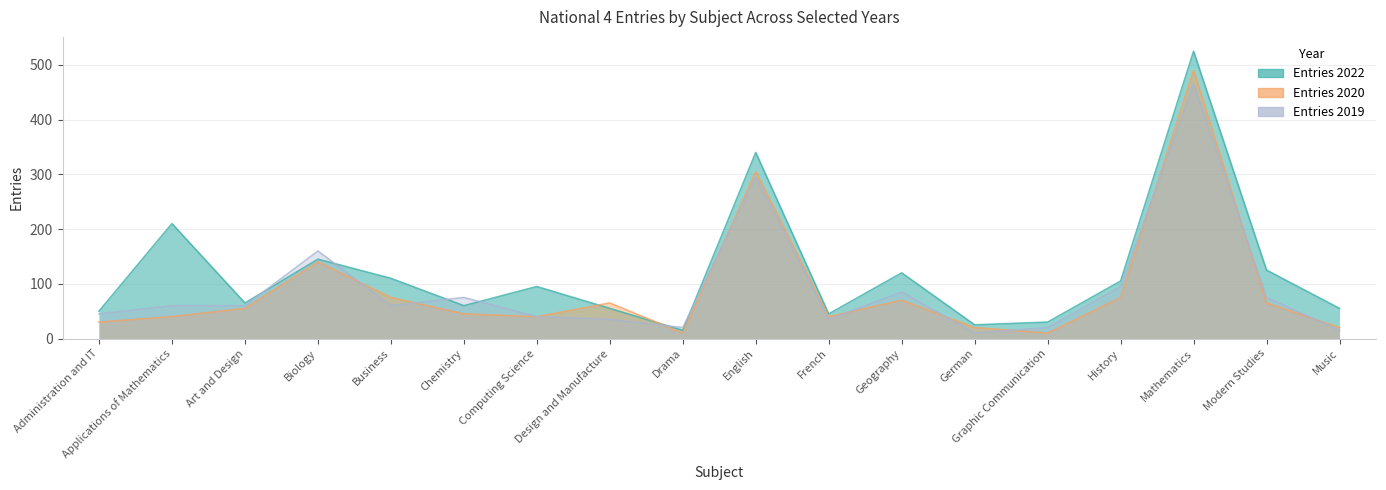

Is it true that Entries 2019 equals 465 at Mathematics?

True